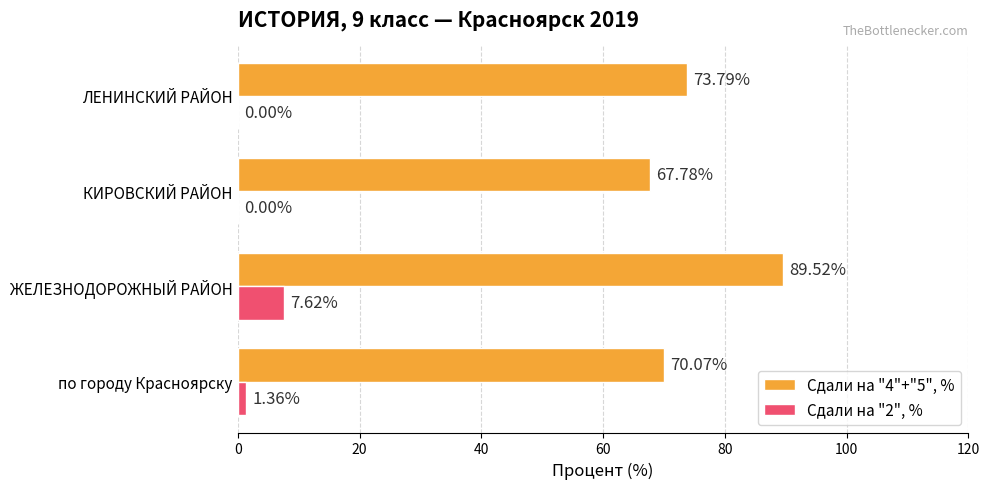

Which category has the highest value in the Сдали на "2", % series?

ЖЕЛЕЗНОДОРОЖНЫЙ РАЙОН